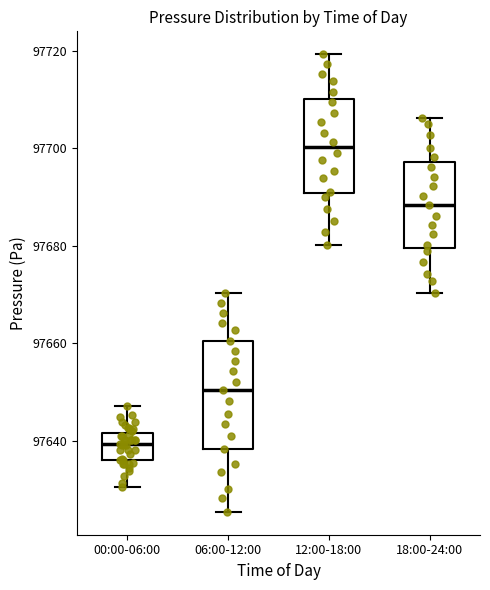

Reading left to right, read every box against the y-axis: the position of its median line, the range the box covers, and the ends of its whiskers. The values are not printed on the chart, so give them approximately, as read against the axis.

00:00-06:00: median 97640, box 97636 to 97642, whiskers 97630 to 97648
06:00-12:00: median 97650, box 97638 to 97660, whiskers 97626 to 97670
12:00-18:00: median 97700, box 97690 to 97710, whiskers 97680 to 97720
18:00-24:00: median 97688, box 97680 to 97698, whiskers 97670 to 97706